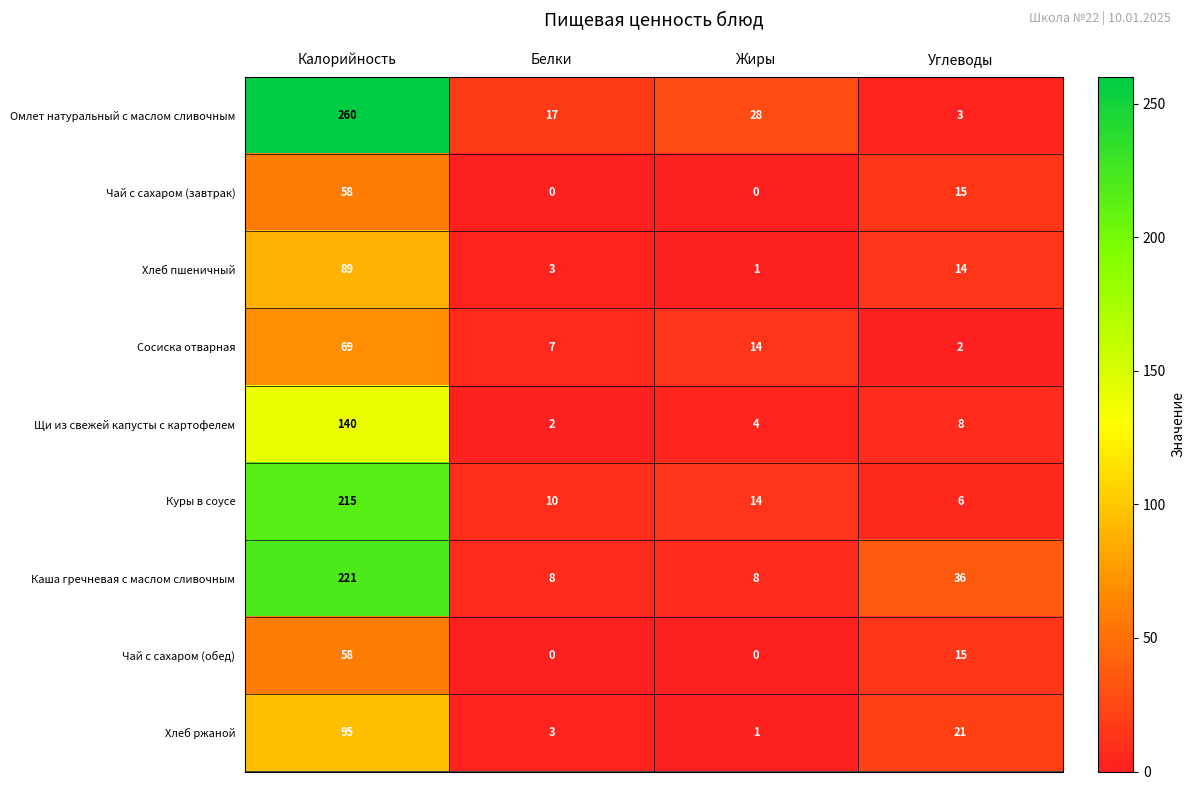

List the labels in order of Хлеб ржаной value, smallest first.

Жиры, Белки, Углеводы, Калорийность